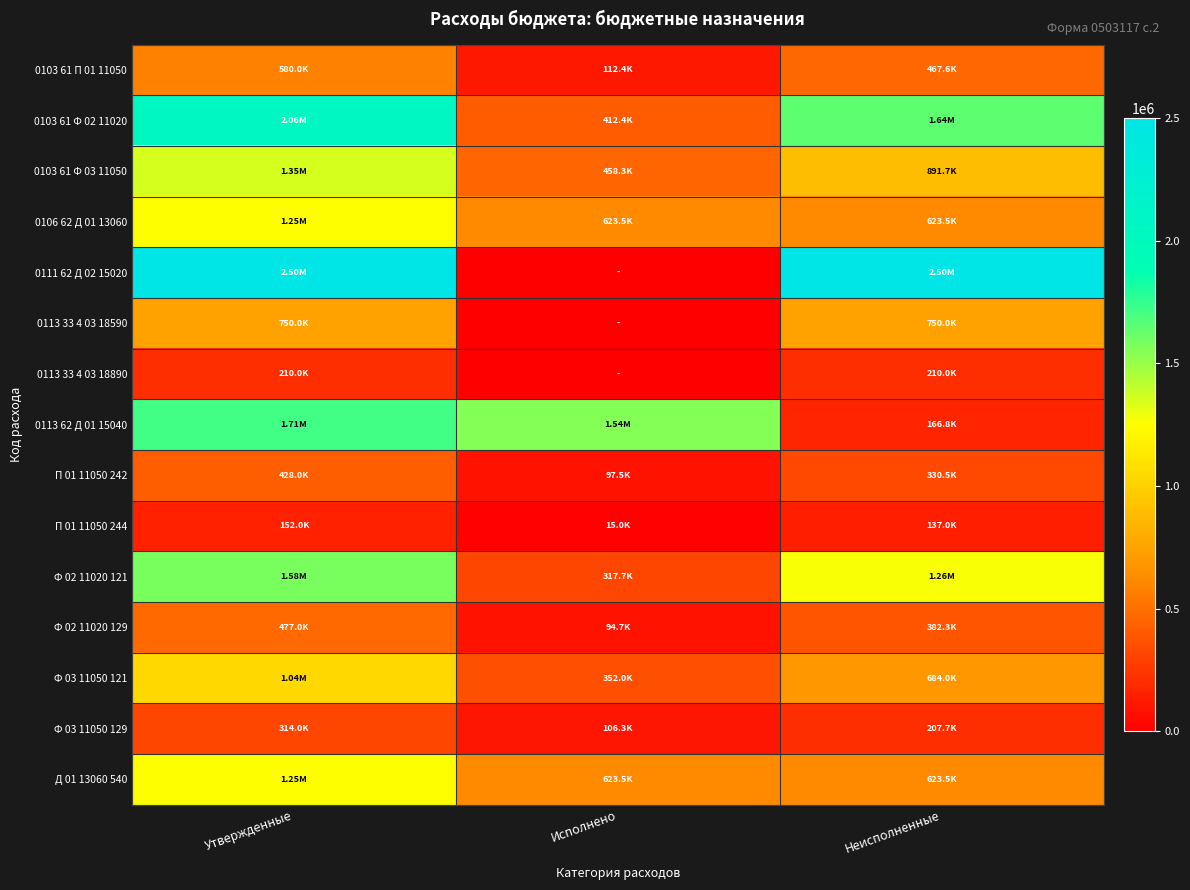

List the series in order of their peak value, highest first.

0111 62 Д 02 15020, 0103 61 Ф 02 11020, 0113 62 Д 01 15040, Ф 02 11020 121, 0103 61 Ф 03 11050, 0106 62 Д 01 13060, Д 01 13060 540, Ф 03 11050 121, 0113 33 4 03 18590, 0103 61 П 01 11050, Ф 02 11020 129, П 01 11050 242, Ф 03 11050 129, 0113 33 4 03 18890, П 01 11050 244